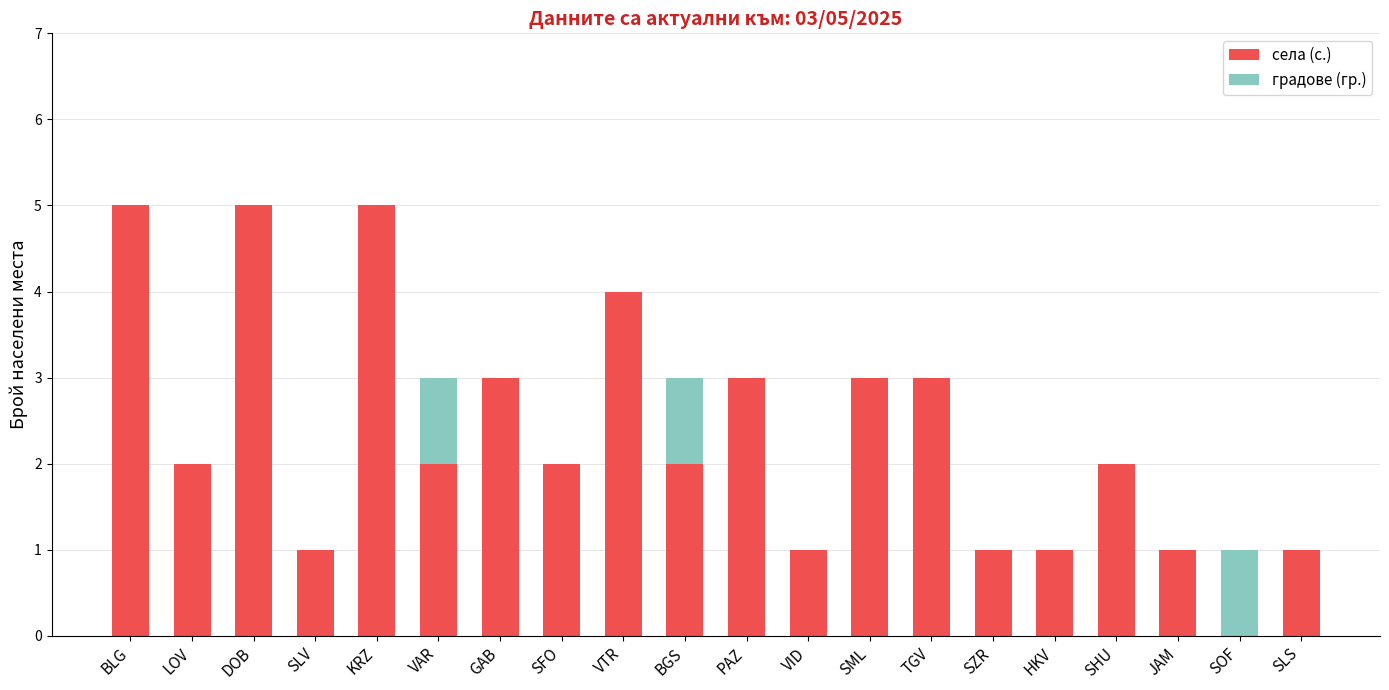

Are the bars horizontal?

No